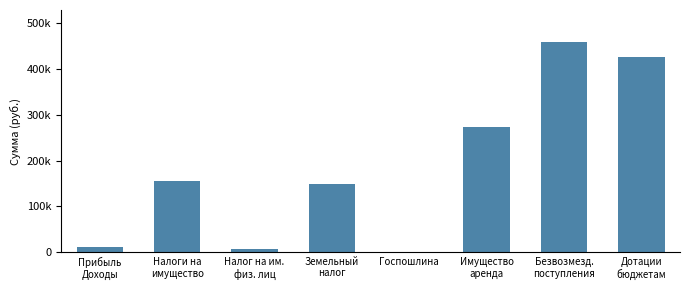

Reading right to left, list all the values displayed in this chart.

427522.0	460409.5	273800.0	0.0	148603.6	7662.5	156266.1	10304.5